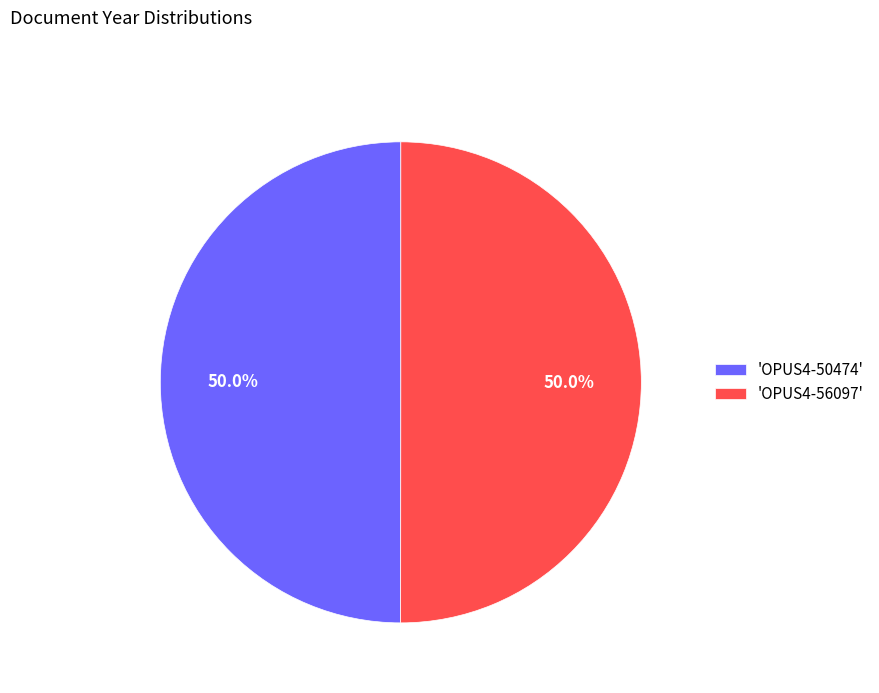

What is the ratio of the value at 'OPUS4-50474' to the value at 'OPUS4-56097'?

1.0